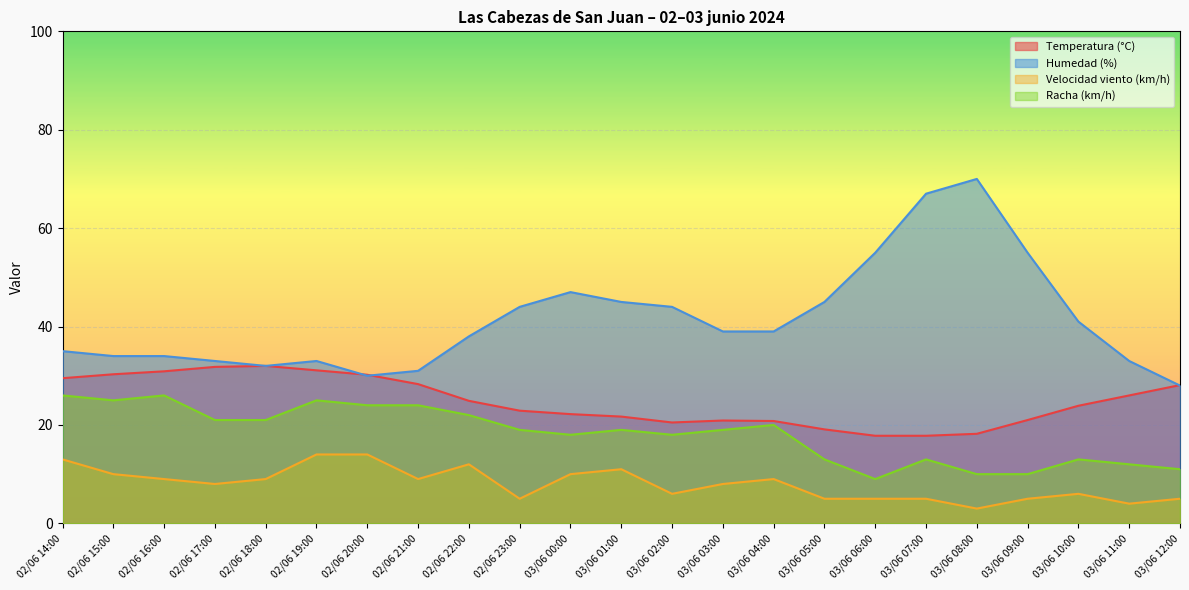

Which series has the largest total across all categories?

Humedad (%)